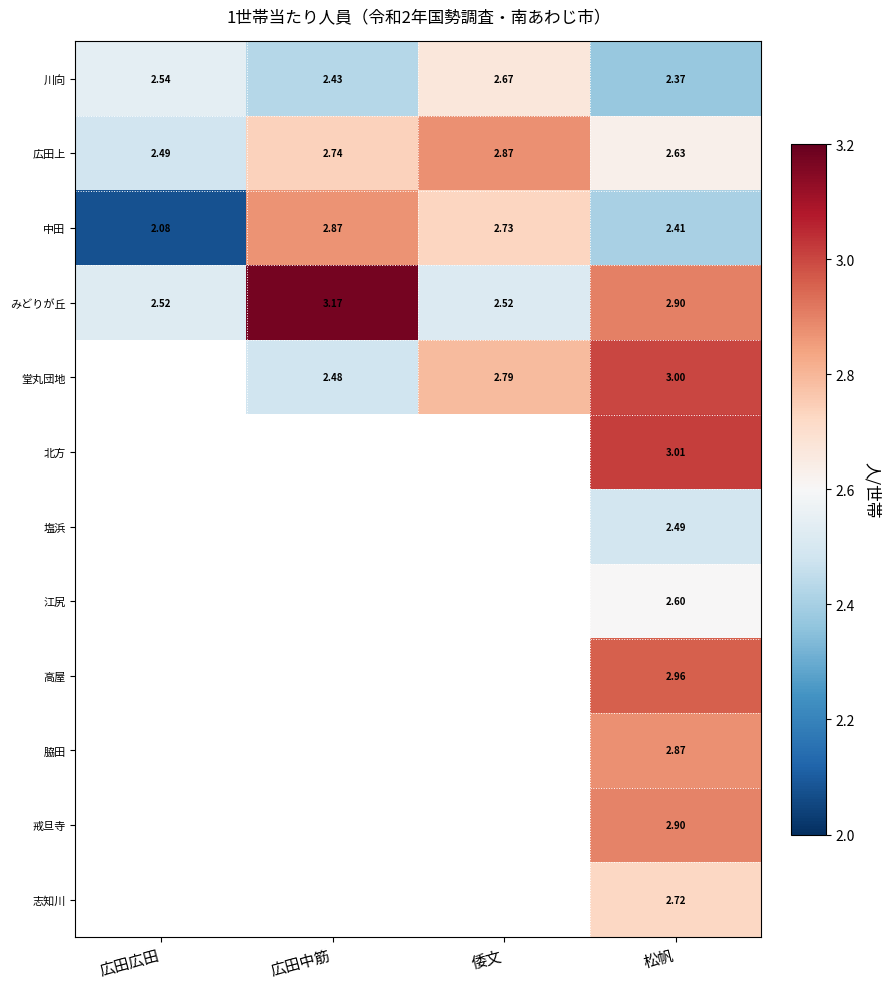

Which category has the lowest value across all series?

広田広田